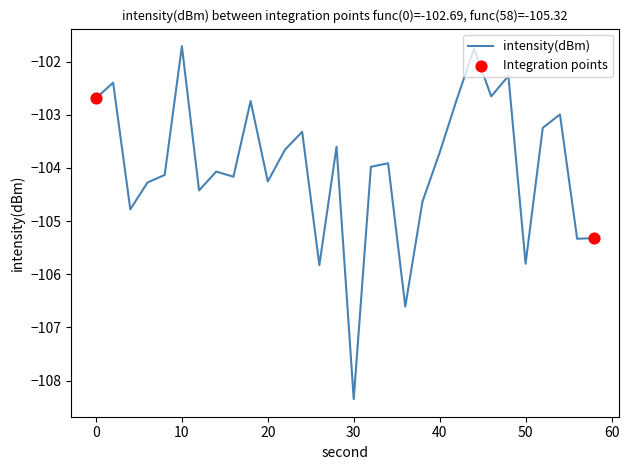

What is the minimum value shown in the chart?

-108.3